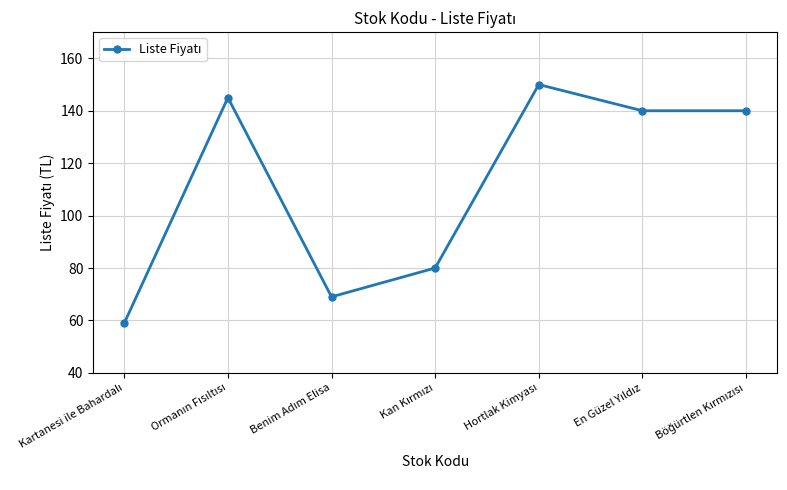

True or false: the data has more than 0 interior local peaks.

True